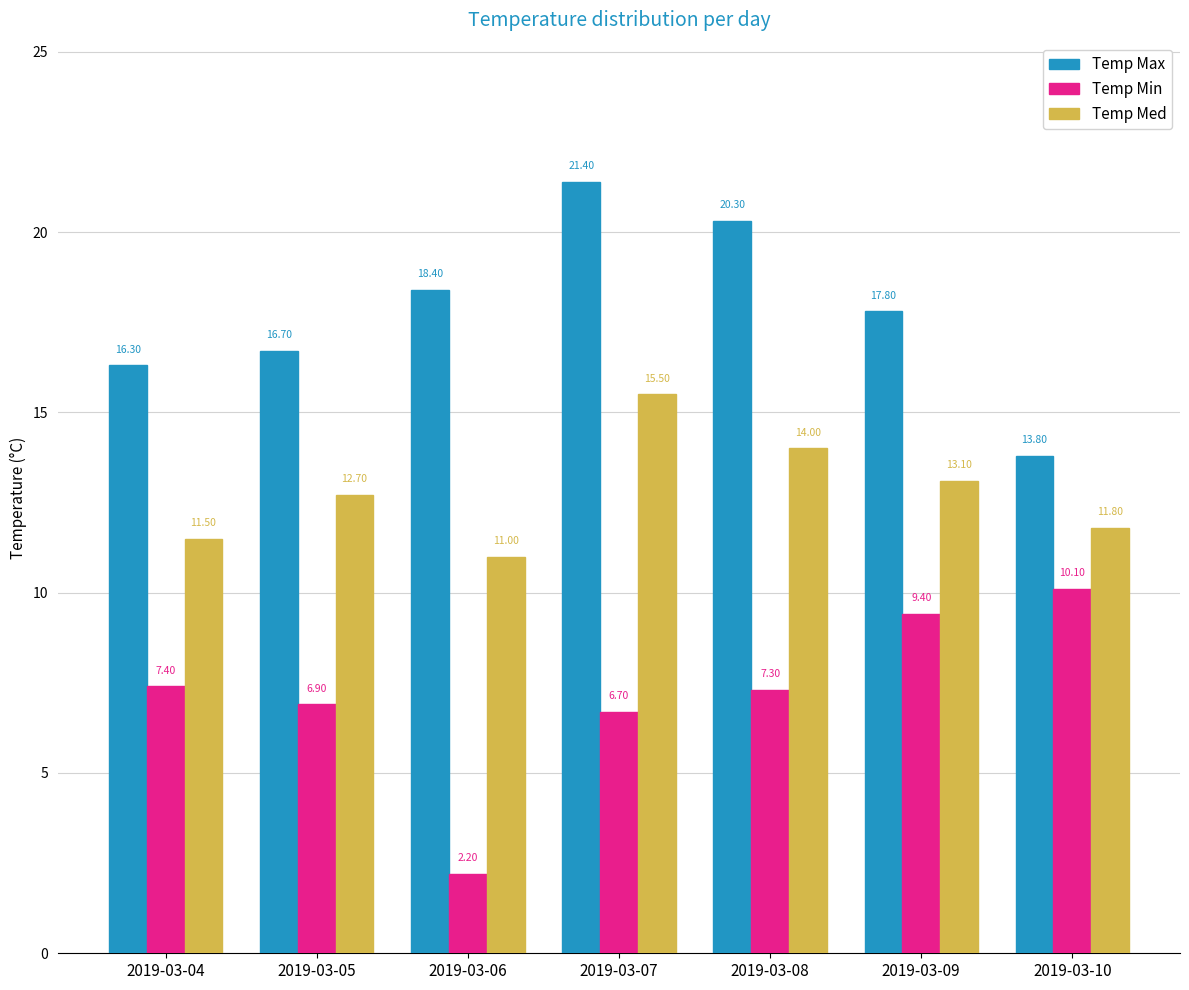

How many bars are there in each group?

3